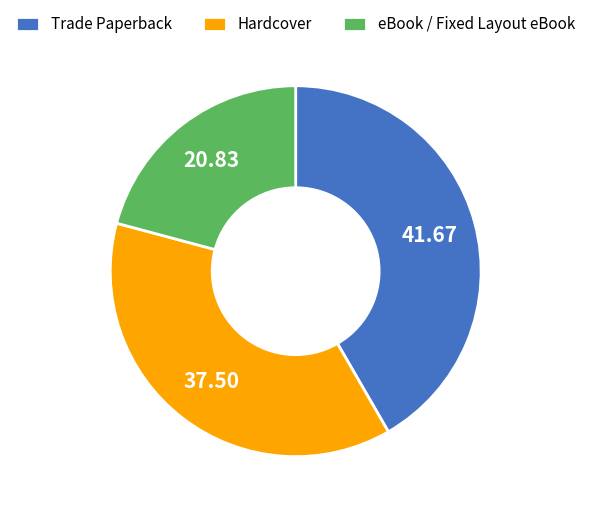

Between Hardcover and Trade Paperback, which is larger?

Trade Paperback